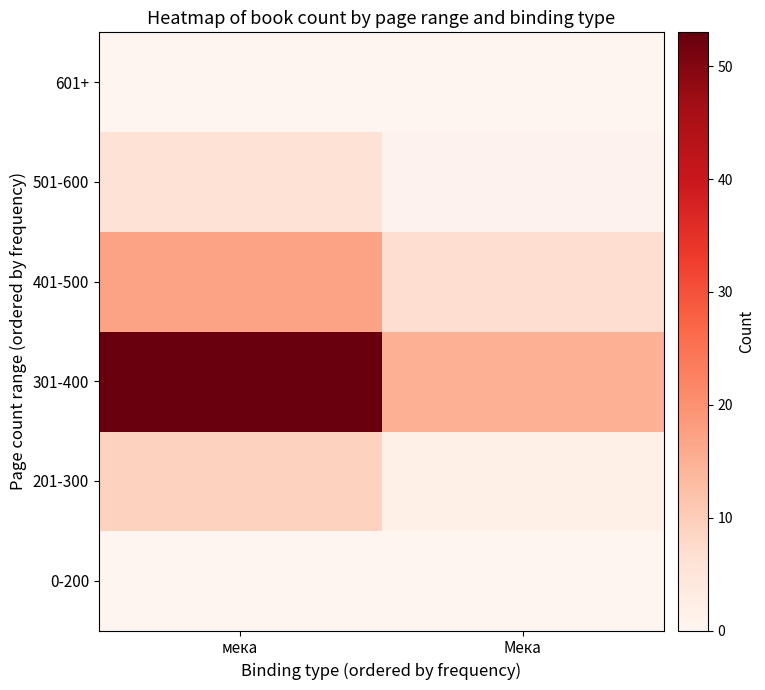

Reading left to right, extract all data points from this chart.

0-200: мека=0	Мека=0
201-300: мека=9	Мека=2
301-400: мека=53	Мека=15
401-500: мека=17	Мека=7
501-600: мека=6	Мека=1
601+: мека=0	Мека=0